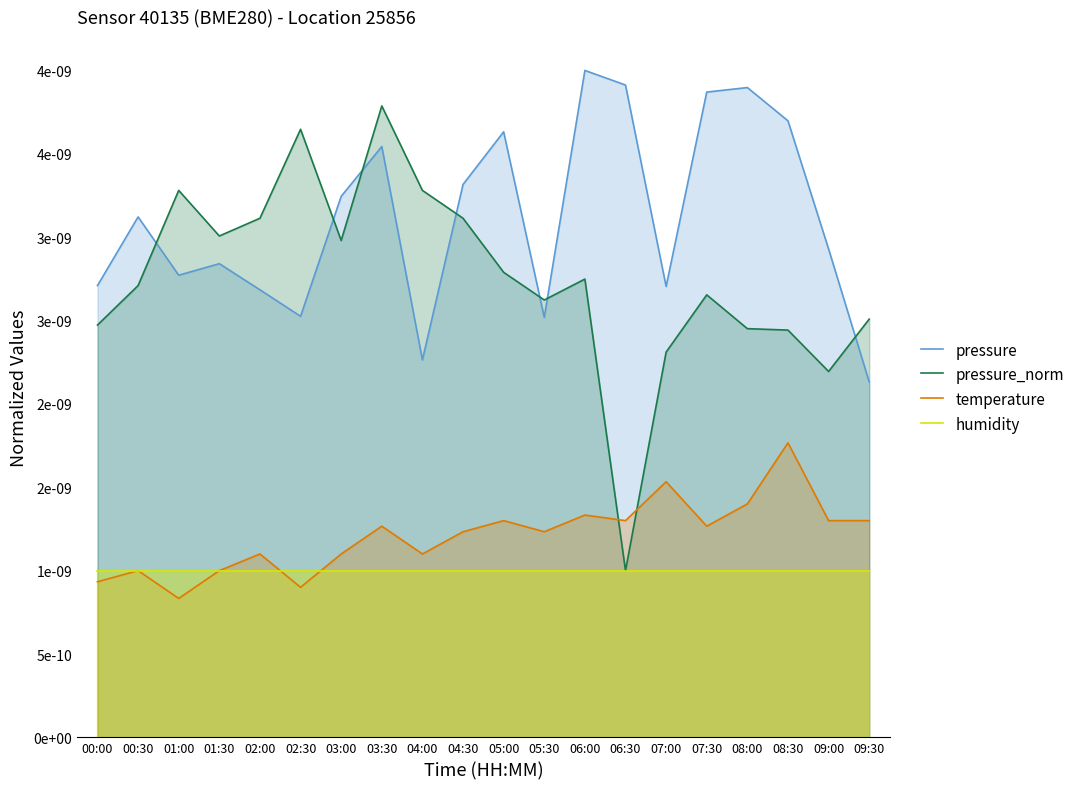

True or false: pressure and humidity cross at least once.

False